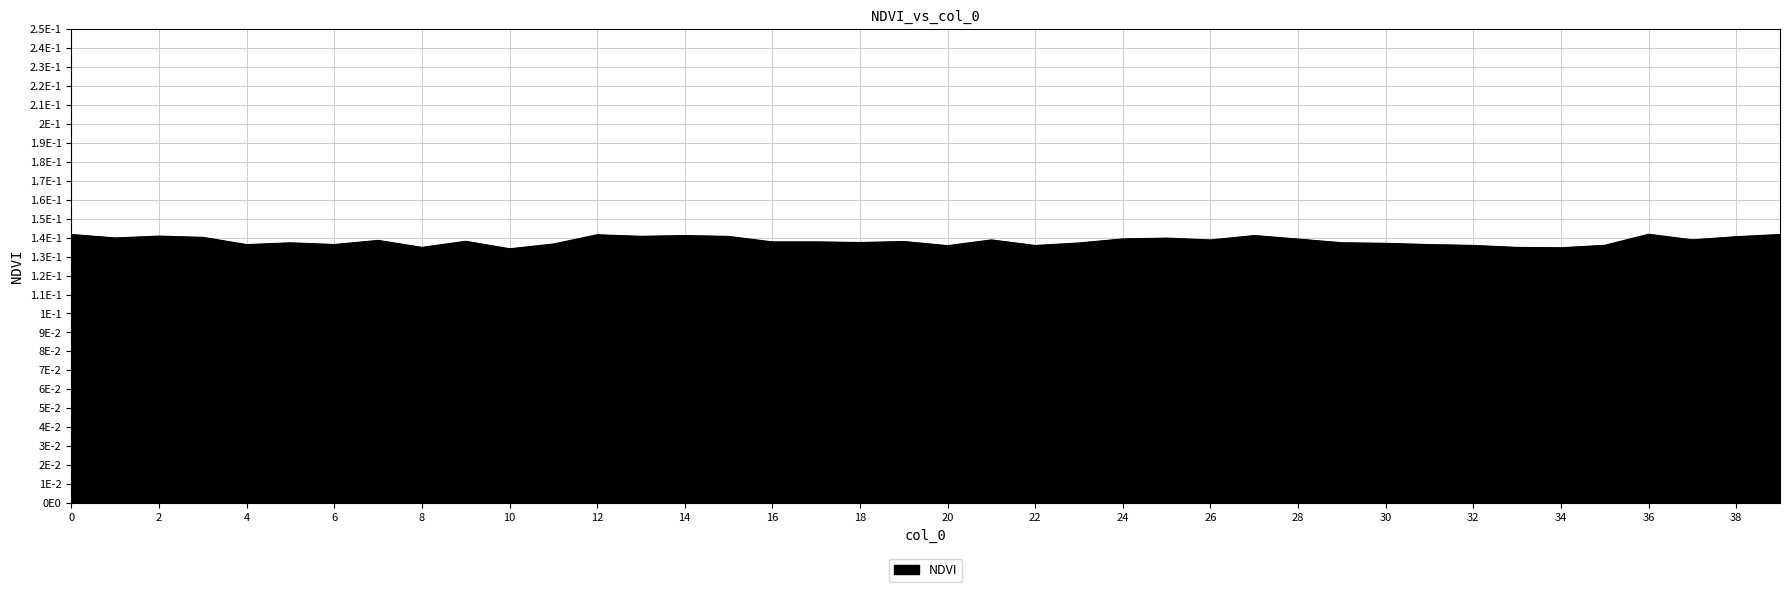

Does the chart display data point markers on the line(s)?

No